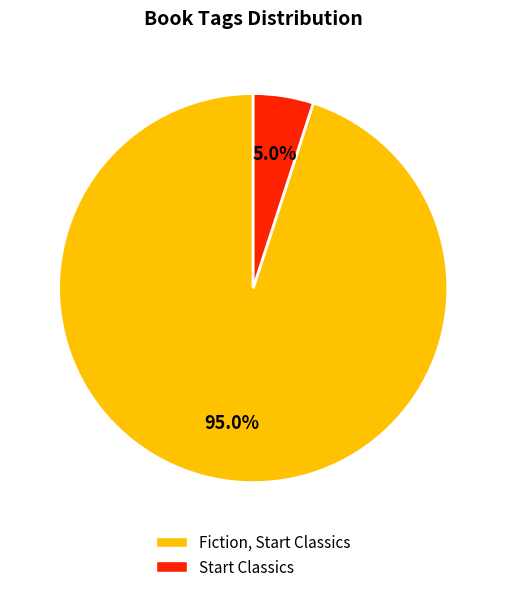

Count the number of slices in the pie.

2